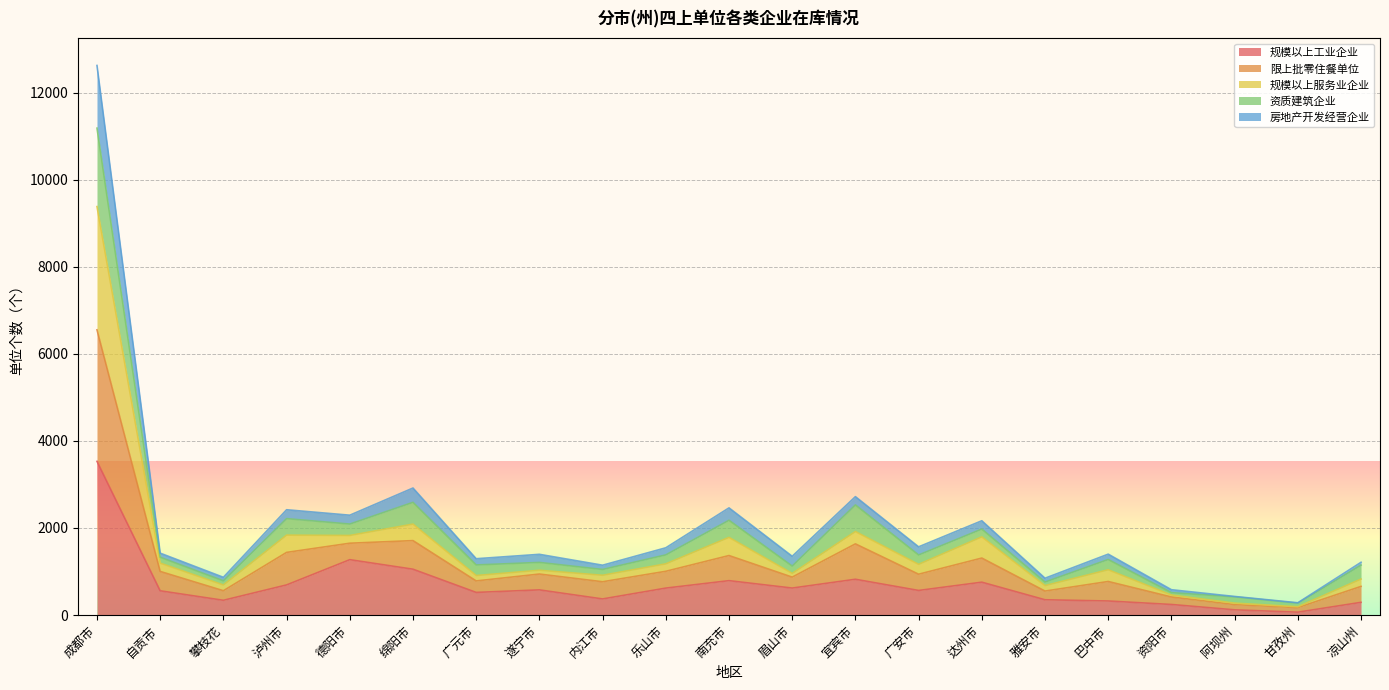

At which category is the sum across all series the highest?

成都市